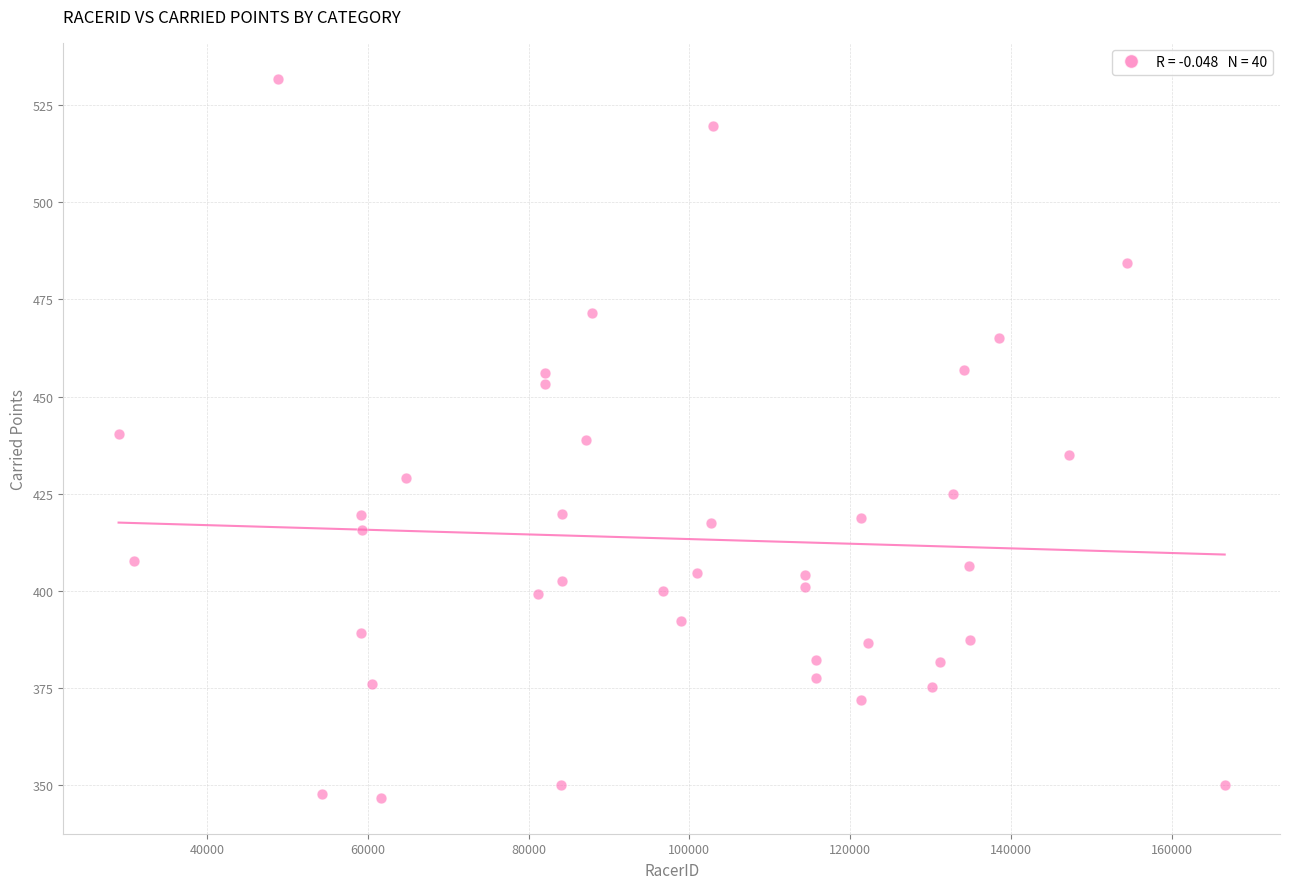

What is the range of Y values (max minus min)?

184.9